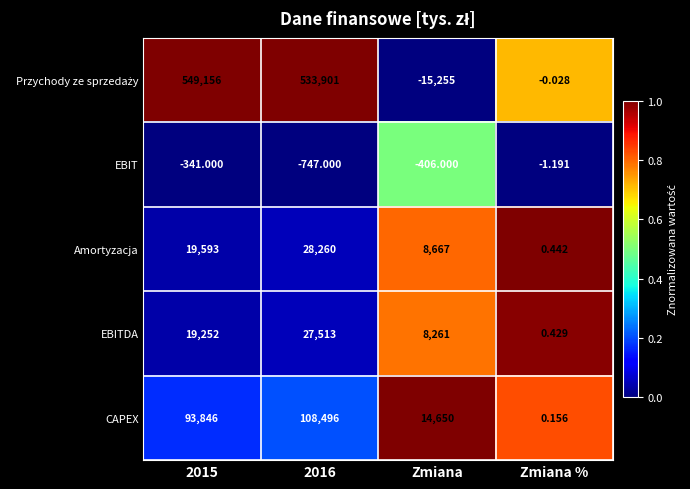

Where does the EBIT series first go above -341?

Zmiana %